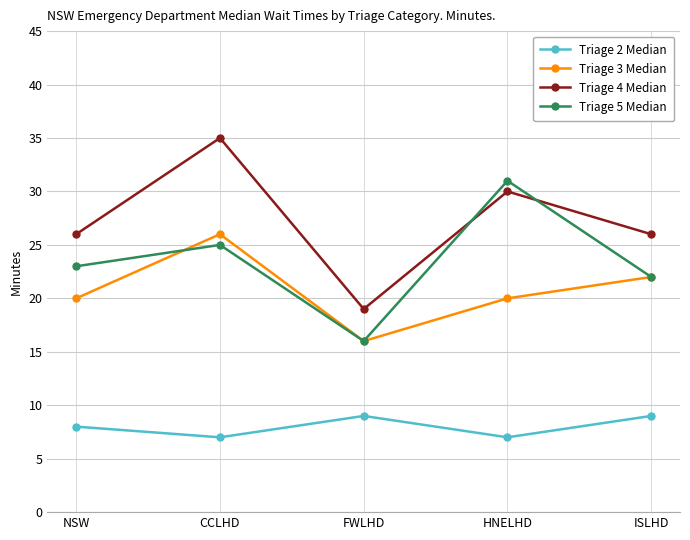

Is it true that Triage 3 Median equals 7 at ISLHD?

False